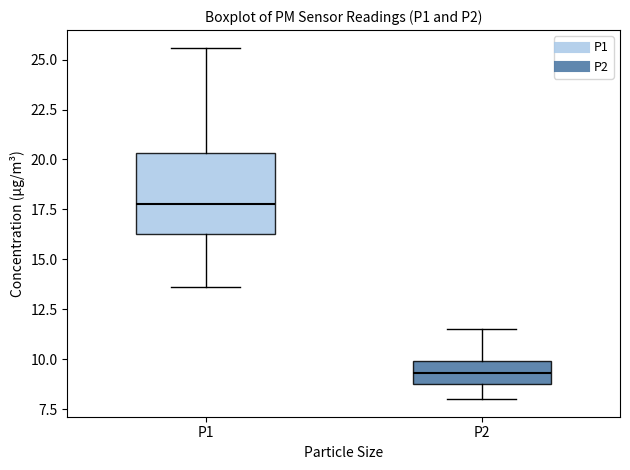

Reading left to right, transcribe this box plot: for each box, give where its median line is, the range the box spans, and where its two whiskers end, as read against the y-axis. The values are not printed on the chart, so give them approximately, as read against the axis.

P1: median 18.0, box 16.5 to 20.5, whiskers 13.5 to 25.5
P2: median 9.5, box 9.0 to 10.0, whiskers 8.0 to 11.5